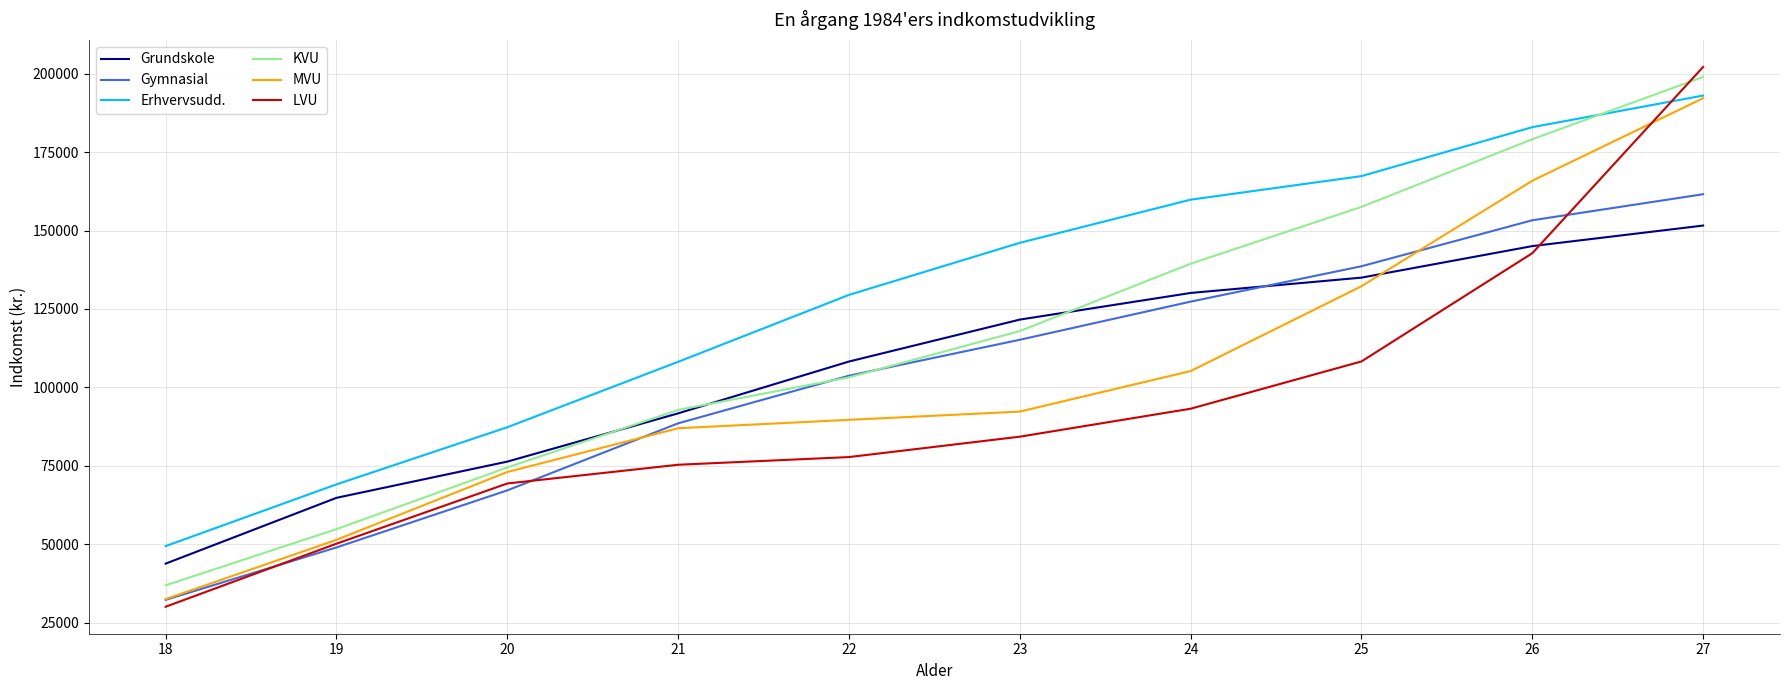

What is the difference between the second highest and minimum values in the Erhvervsudd. series?

133612